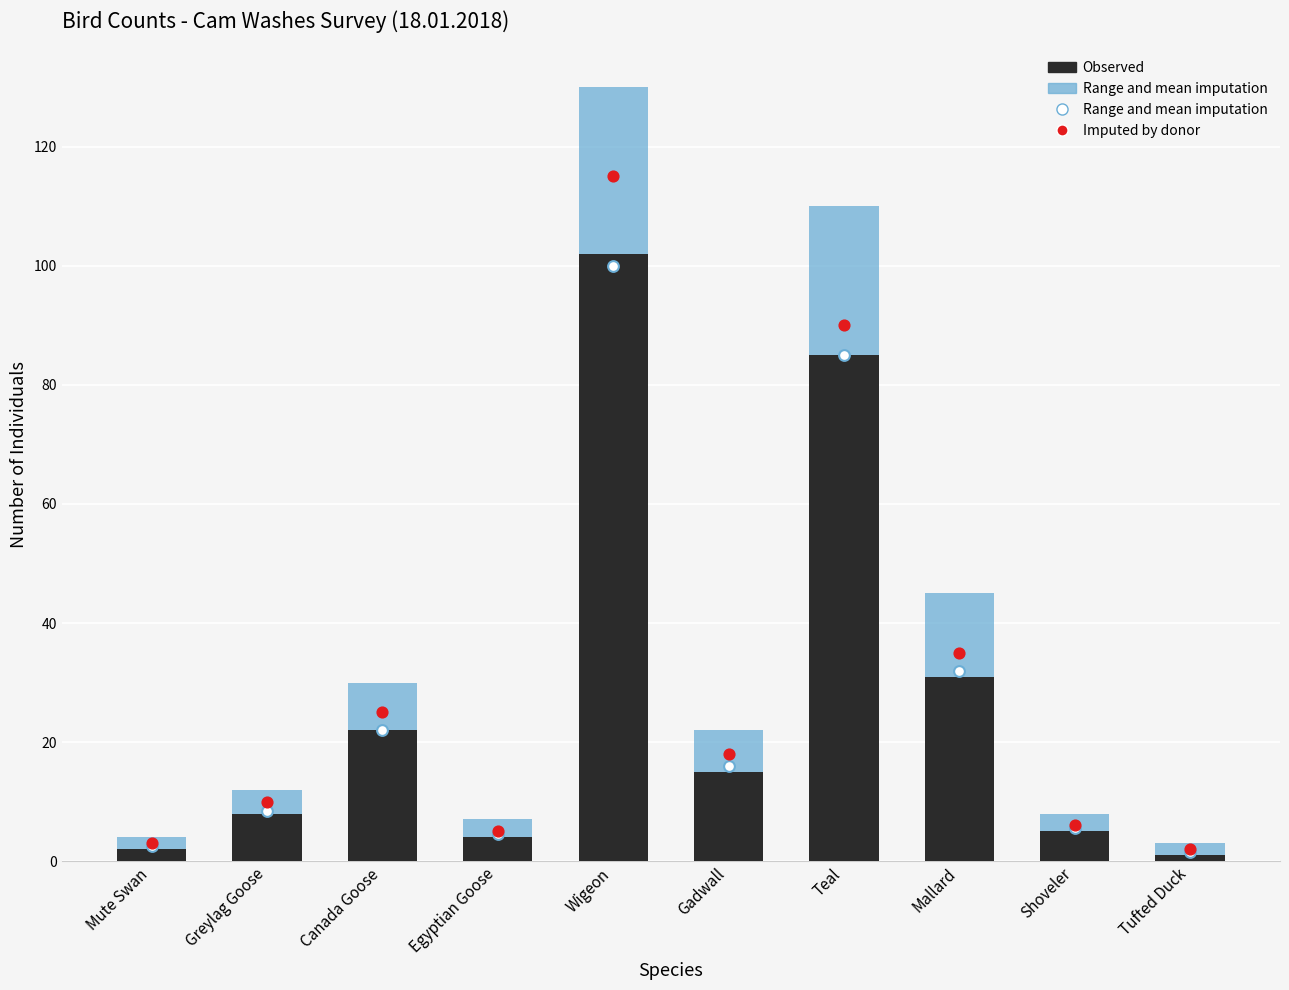

Which series has the largest Y range (max minus min)?

Imputed by donor